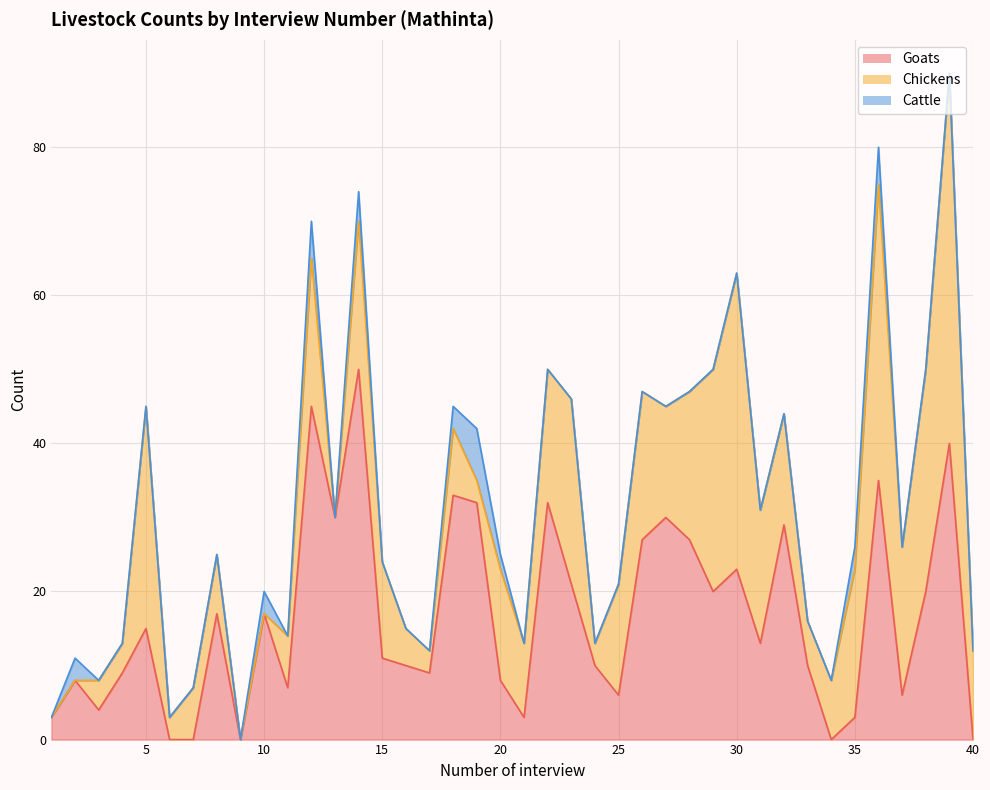

Which label corresponds to the largest value in the chart?

14